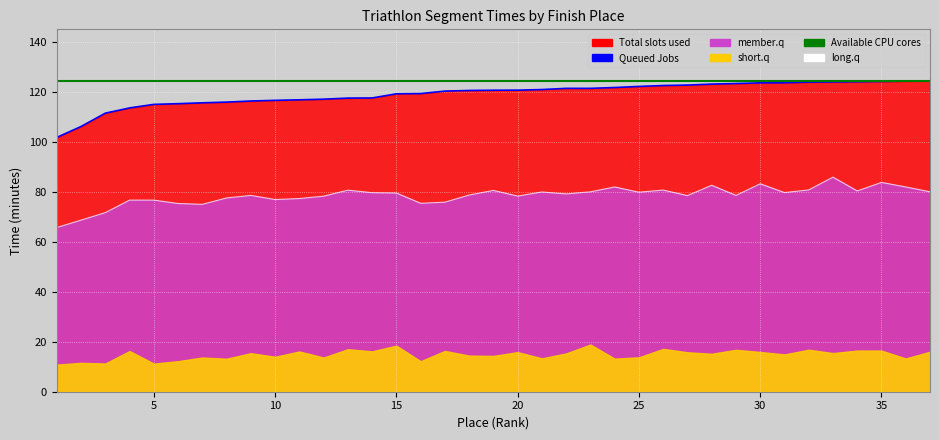

True or false: Available CPU cores has a value of 124.3 at 25.

True